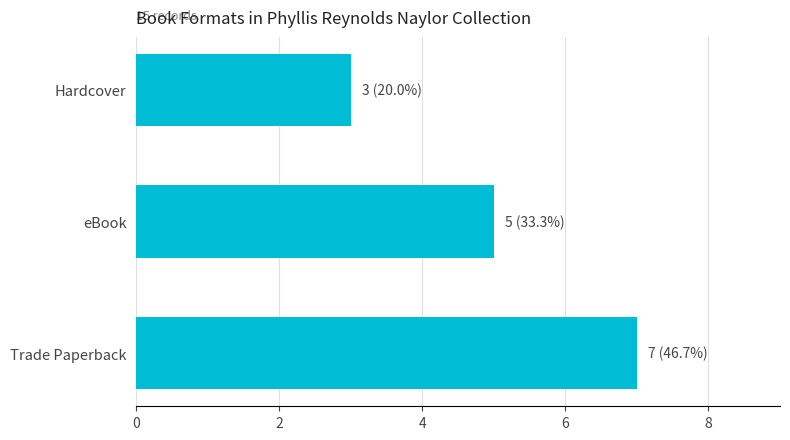

Which has a higher value, Trade Paperback or Hardcover?

Trade Paperback